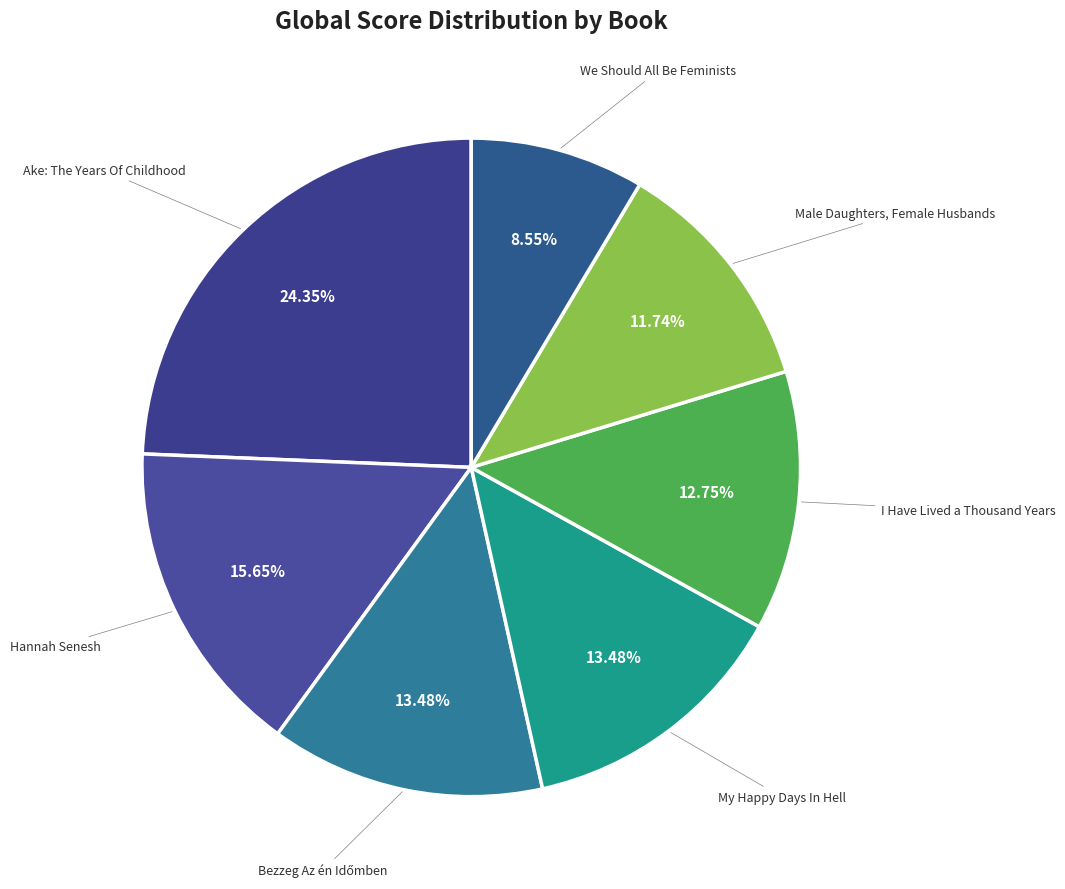

Count the number of slices in the pie.

7